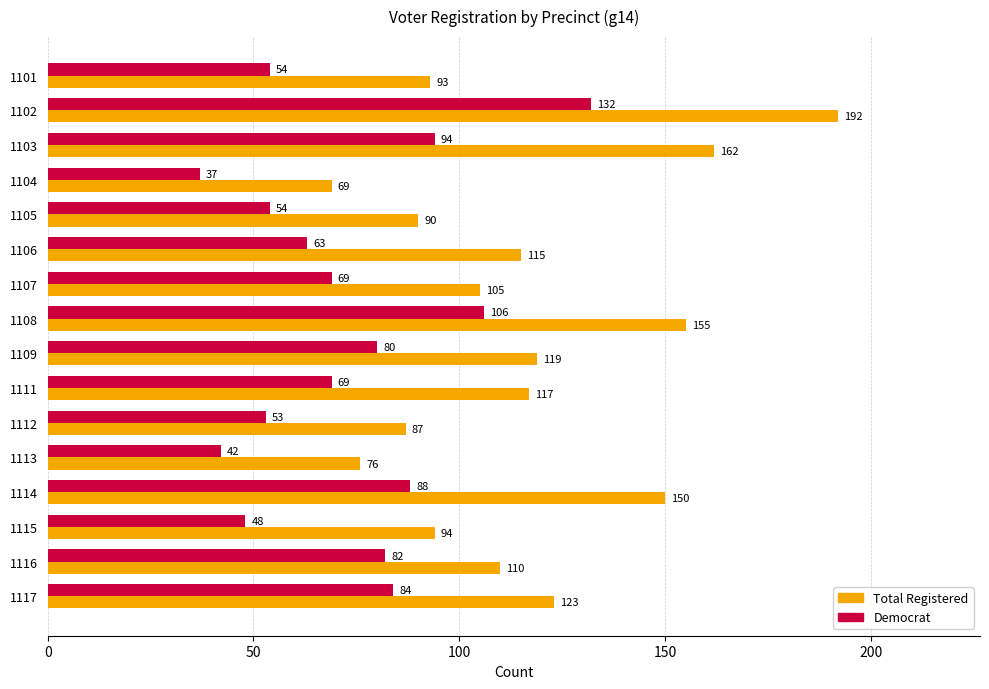

What is the total value across all series at 1102?

324